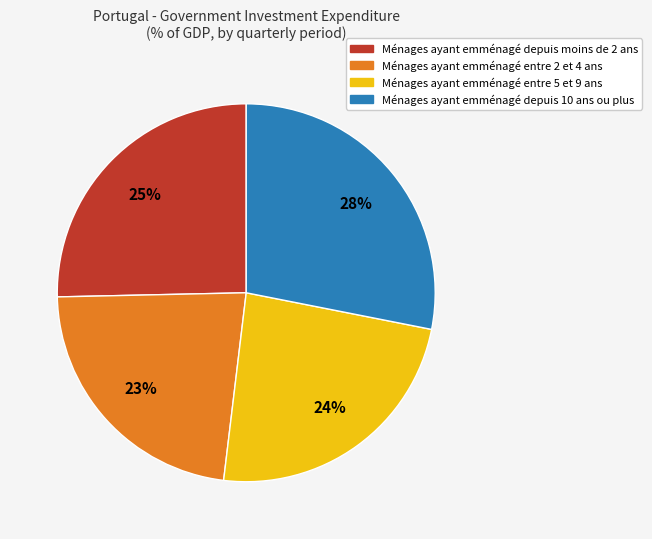

How many segments does this pie chart have?

4